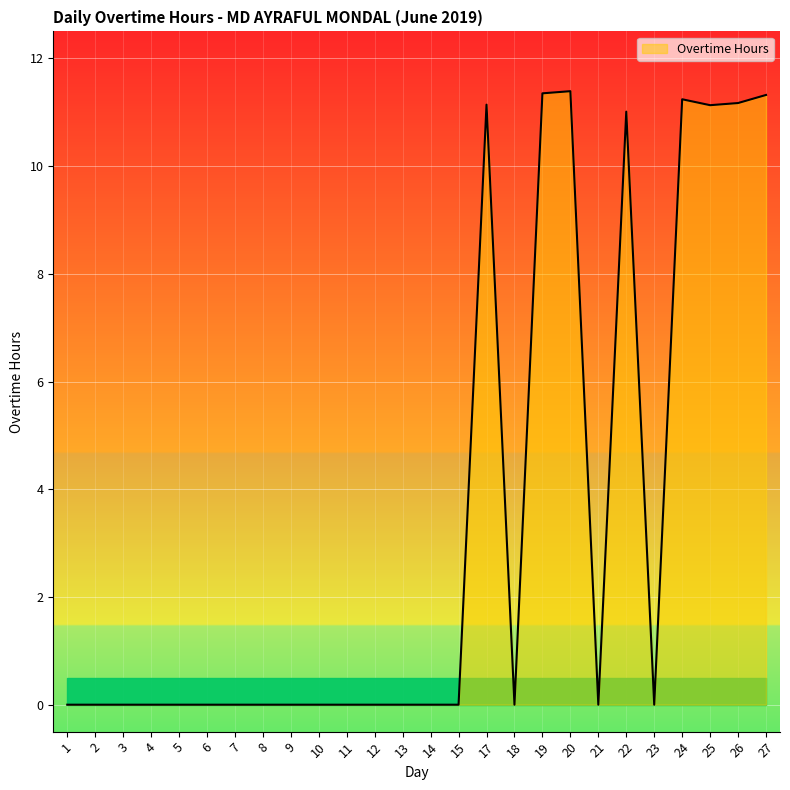

What is the greatest value displayed?

11.4